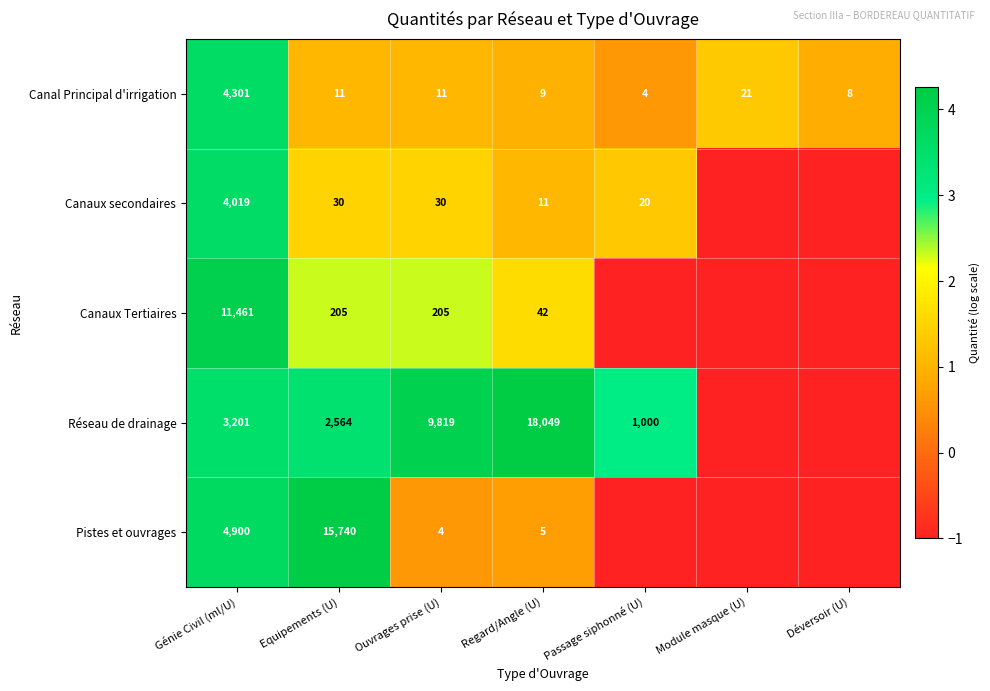

At which category is the sum across all series the highest?

Génie Civil (ml/U)